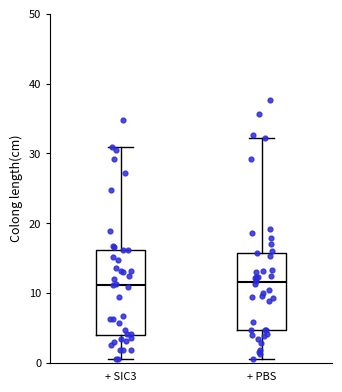

Reading left to right, read every box against the y-axis: the position of its median line, the range the box covers, and the ends of its whiskers. The values are not printed on the chart, so give them approximately, as read against the axis.

+ SIC3: median 11, box 4 to 16, whiskers 1 to 31
+ PBS: median 12, box 5 to 16, whiskers 1 to 32